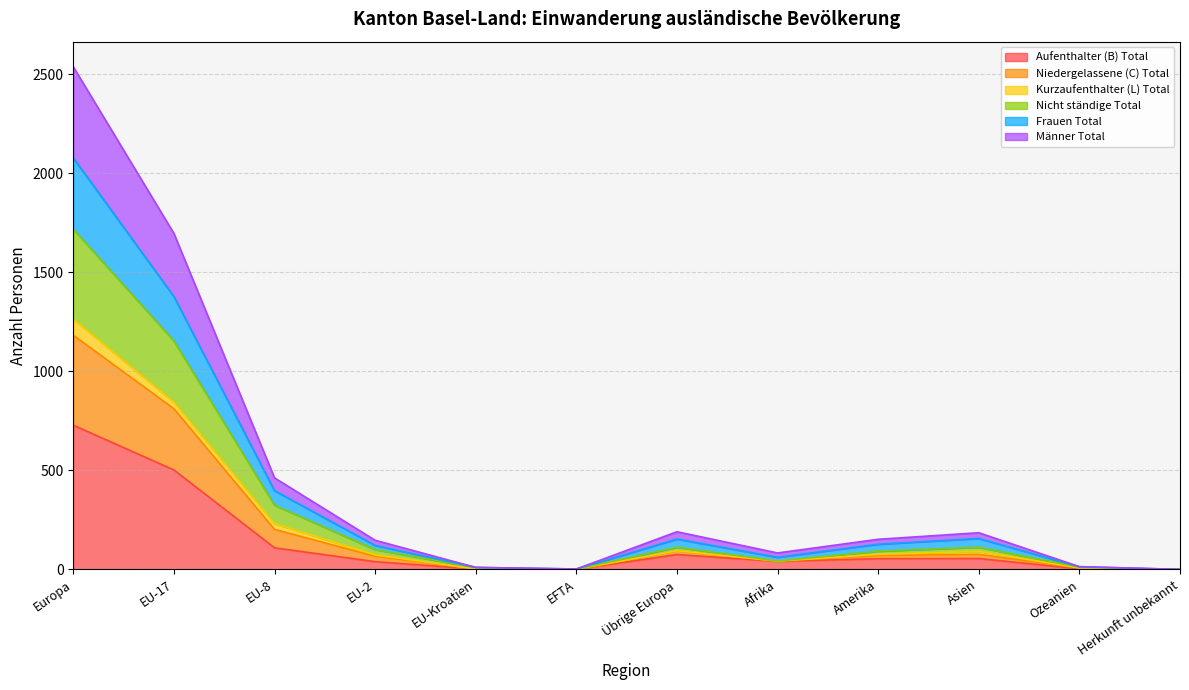

True or false: Aufenthalter (B) Total has more than 1 points higher than both neighbors.

True